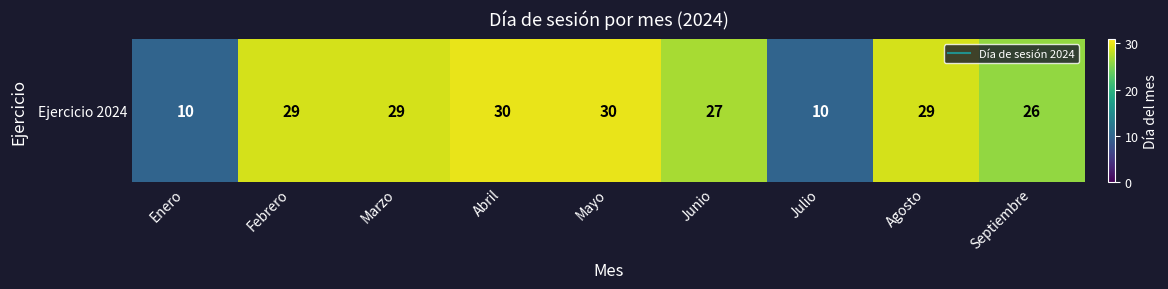

Which category has the highest value across all series?

Abril